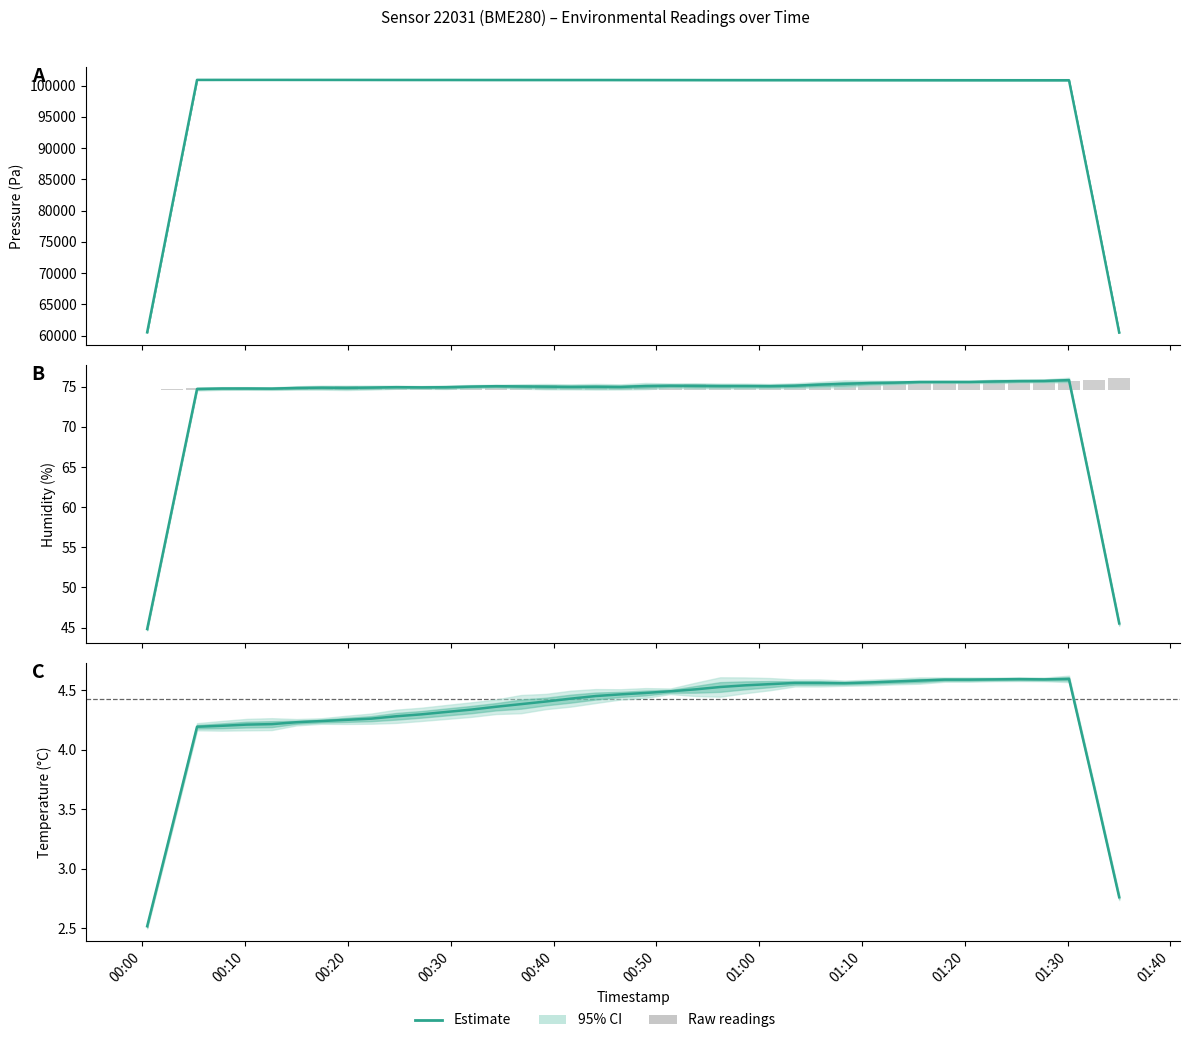

The value at 16 is 7.2. True or false?

False